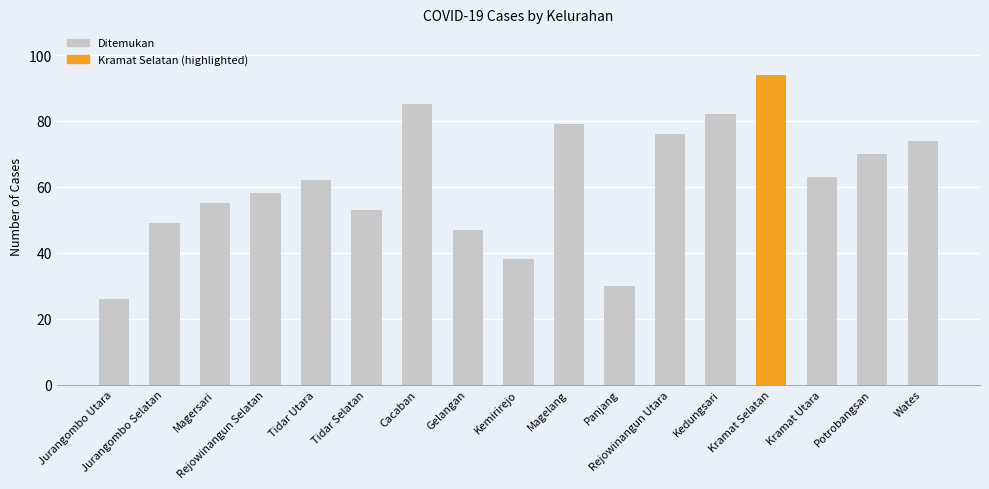

Which has a higher value, Kramat Utara or Rejowinangun Selatan?

Kramat Utara